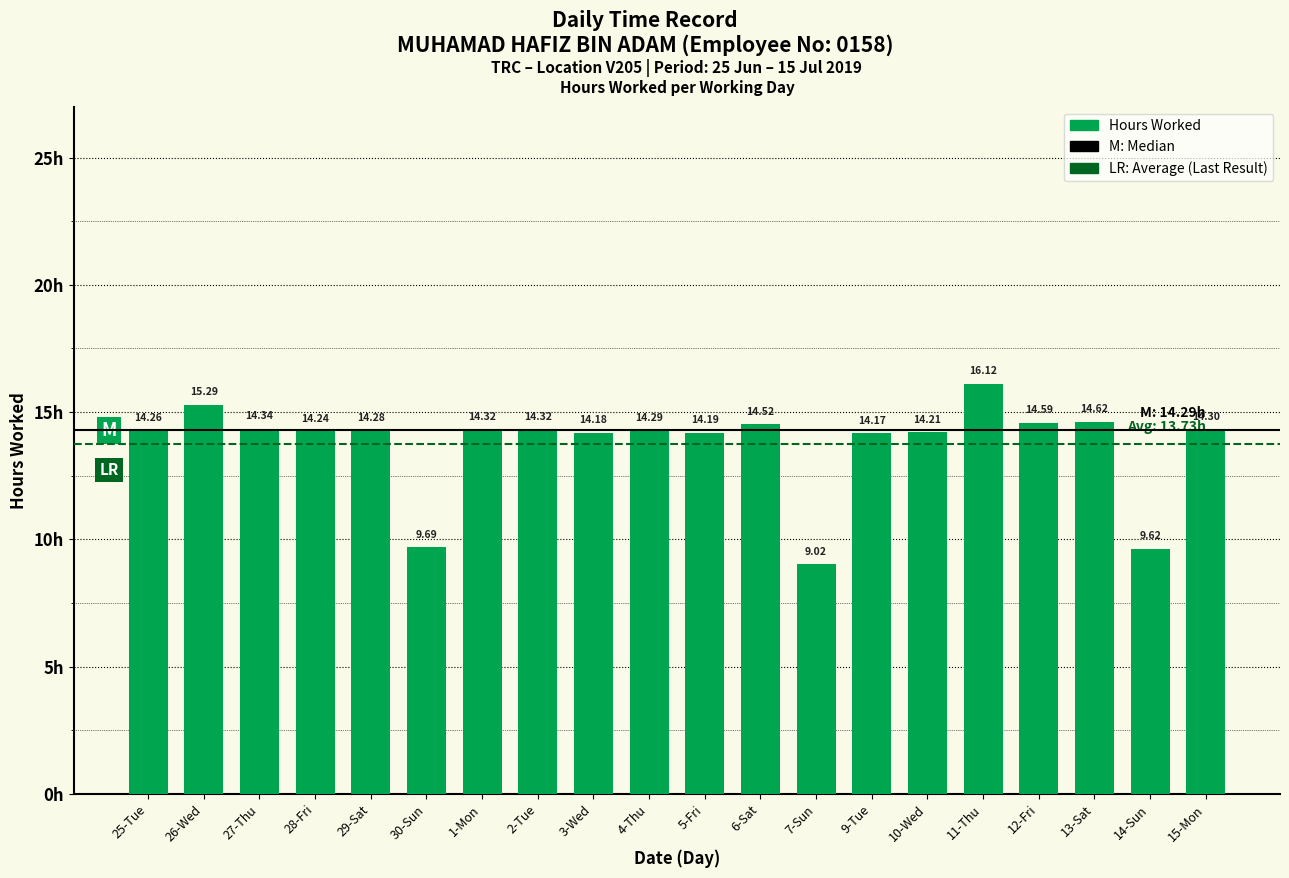

What is the difference between the maximum and second lowest values?

6.5